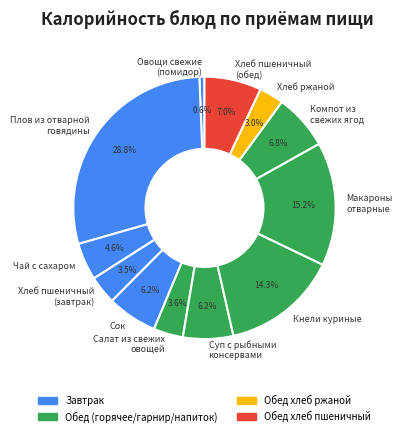

Which category has the biggest portion of the pie?

Плов из отварной говядины